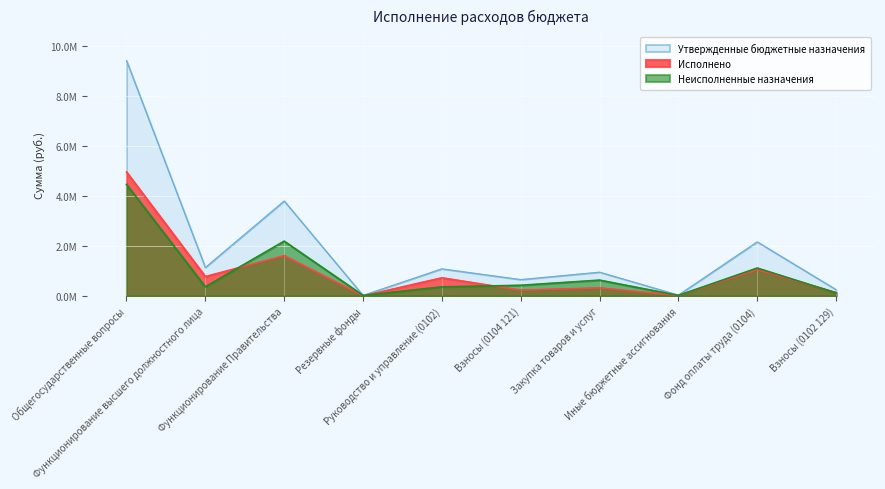

Where is Исполнено nearest to the value 2483224?

Функционирование Правительства